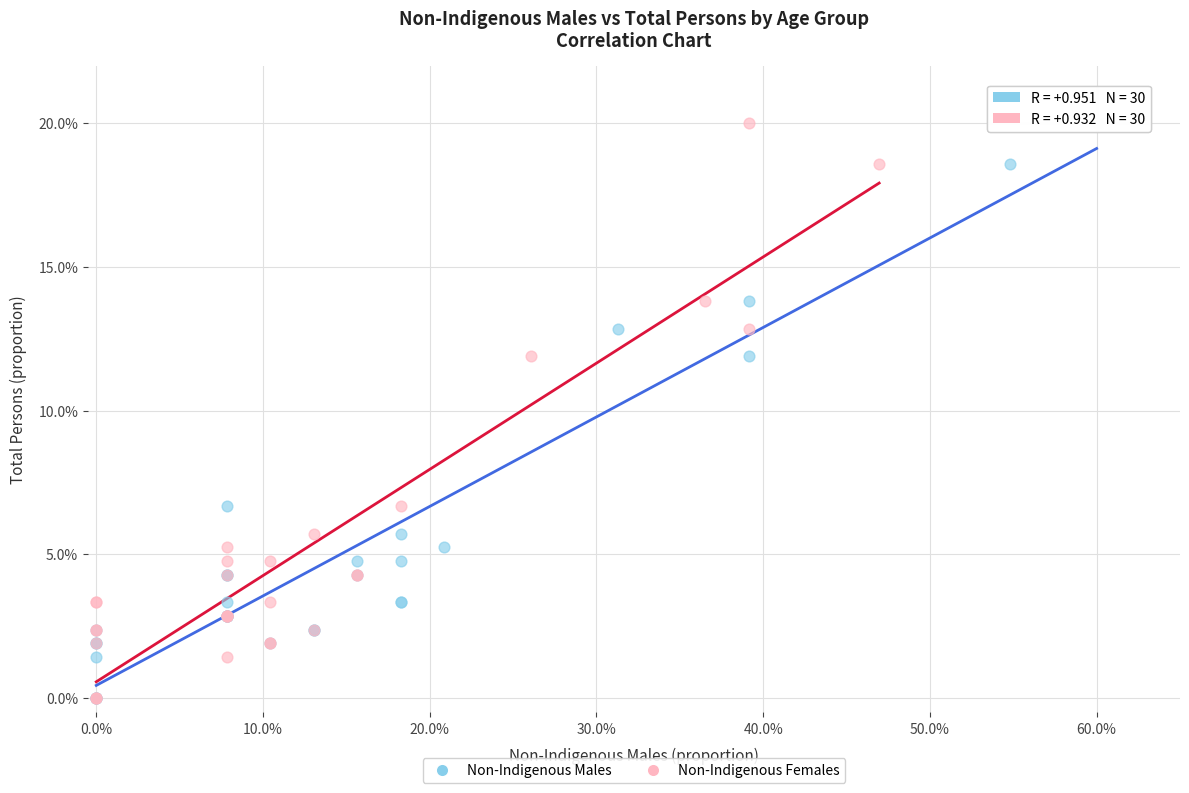

What are all the series names shown in the legend?

Non-Indigenous Males, Non-Indigenous Females